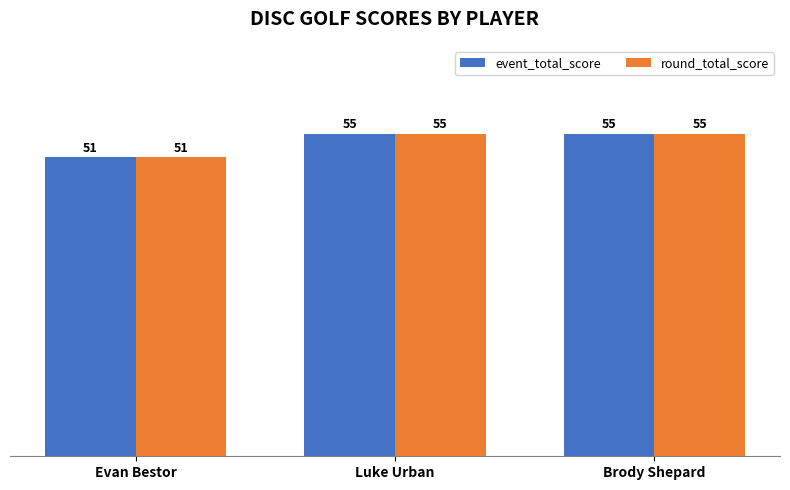

What is the value of the round_total_score bar at the 1st from the left?

51